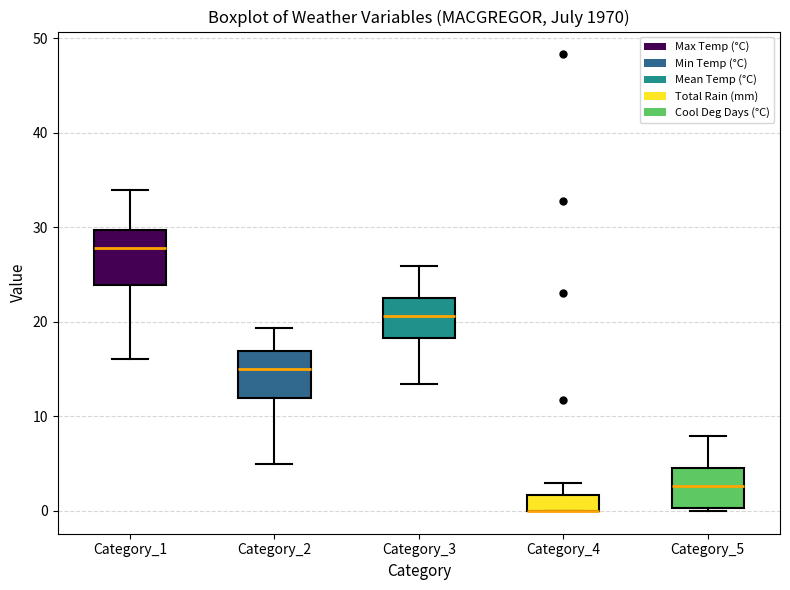

Reading left to right, transcribe this box plot: for each box, give where its median line is, the range the box spans, and where its two whiskers end, as read against the y-axis. The values are not printed on the chart, so give them approximately, as read against the axis.

Category_1: median 28, box 24 to 30, whiskers 16 to 34
Category_2: median 15, box 12 to 17, whiskers 5 to 19
Category_3: median 21, box 18 to 23, whiskers 13 to 26
Category_4: median 0 (drawn on the box's lower edge), box 0 to 2, whiskers 0 to 3
Category_5: median 3, box 0 to 5, whiskers 0 to 8